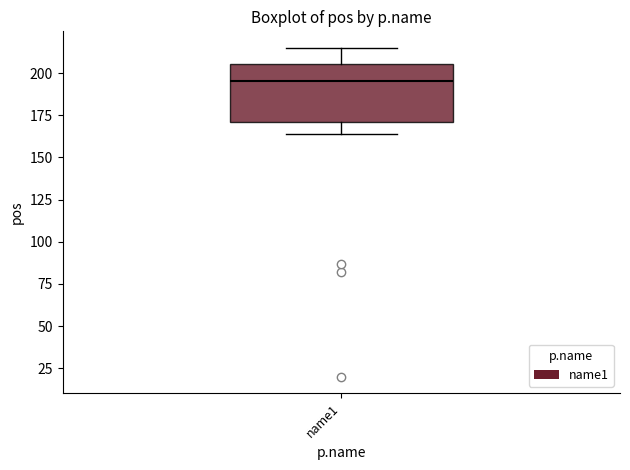

Transcribe this box plot: give where the median line is, the range the box spans, and where the two whiskers end, as read against the y-axis. The values are not printed on the chart, so give them approximately, as read against the axis.

median 195, box 170 to 205, whiskers 165 to 215